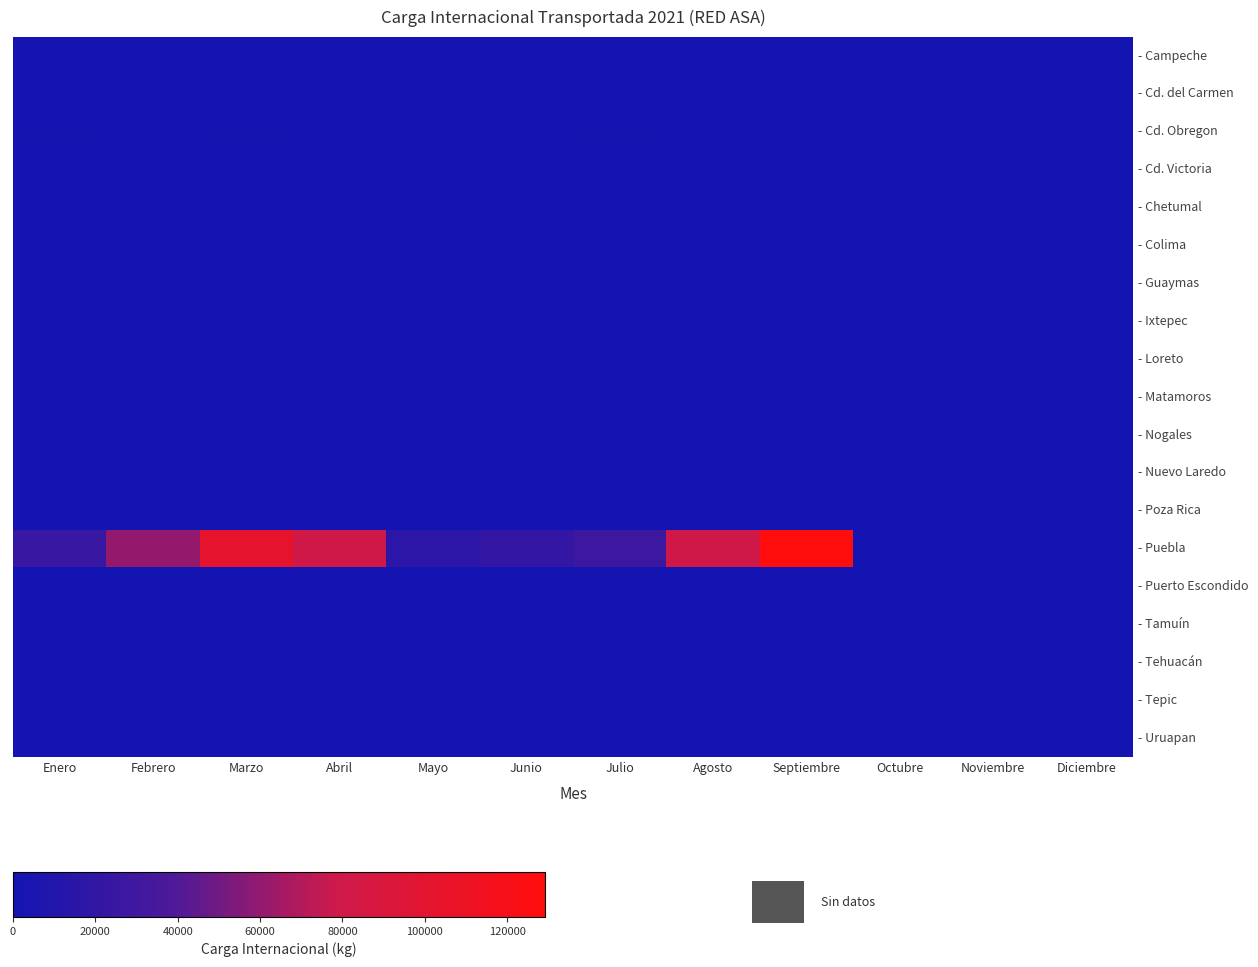

Reading right to left, transcribe all the data shown in this chart.

- Campeche: Diciembre=0.0	Noviembre=0.0	Octubre=0.0	Septiembre=0.0	Agosto=0.0	Julio=0.0	Junio=0.0	Mayo=0.0	Abril=0.0	Marzo=0.0	Febrero=0.0	Enero=0.0
- Cd. del Carmen: Diciembre=0.0	Noviembre=0.0	Octubre=0.0	Septiembre=0.0	Agosto=0.0	Julio=0.0	Junio=0.0	Mayo=0.0	Abril=0.0	Marzo=0.0	Febrero=0.0	Enero=0.0
- Cd. Obregon: Diciembre=0.0	Noviembre=0.0	Octubre=0.0	Septiembre=0.0	Agosto=0.0	Julio=0.0	Junio=0.0	Mayo=0.0	Abril=0.0	Marzo=0.0	Febrero=0.0	Enero=0.0
- Cd. Victoria: Diciembre=0.0	Noviembre=0.0	Octubre=0.0	Septiembre=0.0	Agosto=0.0	Julio=0.0	Junio=0.0	Mayo=0.0	Abril=0.0	Marzo=0.0	Febrero=0.0	Enero=0.0
- Chetumal: Diciembre=0.0	Noviembre=0.0	Octubre=0.0	Septiembre=0.0	Agosto=0.0	Julio=0.0	Junio=0.0	Mayo=0.0	Abril=0.0	Marzo=0.0	Febrero=0.0	Enero=0.0
- Colima: Diciembre=0.0	Noviembre=0.0	Octubre=0.0	Septiembre=0.0	Agosto=0.0	Julio=0.0	Junio=0.0	Mayo=0.0	Abril=0.0	Marzo=0.0	Febrero=0.0	Enero=0.0
- Guaymas: Diciembre=0.0	Noviembre=0.0	Octubre=0.0	Septiembre=0.0	Agosto=0.0	Julio=0.0	Junio=0.0	Mayo=0.0	Abril=0.0	Marzo=0.0	Febrero=0.0	Enero=0.0
- Ixtepec: Diciembre=0.0	Noviembre=0.0	Octubre=0.0	Septiembre=0.0	Agosto=0.0	Julio=0.0	Junio=0.0	Mayo=0.0	Abril=0.0	Marzo=0.0	Febrero=0.0	Enero=0.0
- Loreto: Diciembre=0.0	Noviembre=0.0	Octubre=0.0	Septiembre=0.0	Agosto=0.0	Julio=0.0	Junio=0.0	Mayo=0.0	Abril=0.0	Marzo=0.0	Febrero=0.0	Enero=0.0
- Matamoros: Diciembre=0.0	Noviembre=0.0	Octubre=0.0	Septiembre=0.0	Agosto=0.0	Julio=0.0	Junio=0.0	Mayo=0.0	Abril=0.0	Marzo=0.0	Febrero=0.0	Enero=0.0
- Nogales: Diciembre=0.0	Noviembre=0.0	Octubre=0.0	Septiembre=0.0	Agosto=0.0	Julio=0.0	Junio=0.0	Mayo=0.0	Abril=0.0	Marzo=0.0	Febrero=0.0	Enero=0.0
- Nuevo Laredo: Diciembre=0.0	Noviembre=0.0	Octubre=0.0	Septiembre=0.0	Agosto=0.0	Julio=0.0	Junio=0.0	Mayo=0.0	Abril=0.0	Marzo=0.0	Febrero=0.0	Enero=0.0
- Poza Rica: Diciembre=0.0	Noviembre=0.0	Octubre=0.0	Septiembre=0.0	Agosto=0.0	Julio=0.0	Junio=0.0	Mayo=0.0	Abril=0.0	Marzo=0.0	Febrero=0.0	Enero=0.0
- Puebla: Diciembre=0.0	Noviembre=0.0	Octubre=0.0	Septiembre=1.0	Agosto=0.6	Julio=0.2	Junio=0.2	Mayo=0.1	Abril=0.6	Marzo=0.8	Febrero=0.5	Enero=0.2
- Puerto Escondido: Diciembre=0.0	Noviembre=0.0	Octubre=0.0	Septiembre=0.0	Agosto=0.0	Julio=0.0	Junio=0.0	Mayo=0.0	Abril=0.0	Marzo=0.0	Febrero=0.0	Enero=0.0
- Tamuín: Diciembre=0.0	Noviembre=0.0	Octubre=0.0	Septiembre=0.0	Agosto=0.0	Julio=0.0	Junio=0.0	Mayo=0.0	Abril=0.0	Marzo=0.0	Febrero=0.0	Enero=0.0
- Tehuacán: Diciembre=0.0	Noviembre=0.0	Octubre=0.0	Septiembre=0.0	Agosto=0.0	Julio=0.0	Junio=0.0	Mayo=0.0	Abril=0.0	Marzo=0.0	Febrero=0.0	Enero=0.0
- Tepic: Diciembre=0.0	Noviembre=0.0	Octubre=0.0	Septiembre=0.0	Agosto=0.0	Julio=0.0	Junio=0.0	Mayo=0.0	Abril=0.0	Marzo=0.0	Febrero=0.0	Enero=0.0
- Uruapan: Diciembre=0.0	Noviembre=0.0	Octubre=0.0	Septiembre=0.0	Agosto=0.0	Julio=0.0	Junio=0.0	Mayo=0.0	Abril=0.0	Marzo=0.0	Febrero=0.0	Enero=0.0